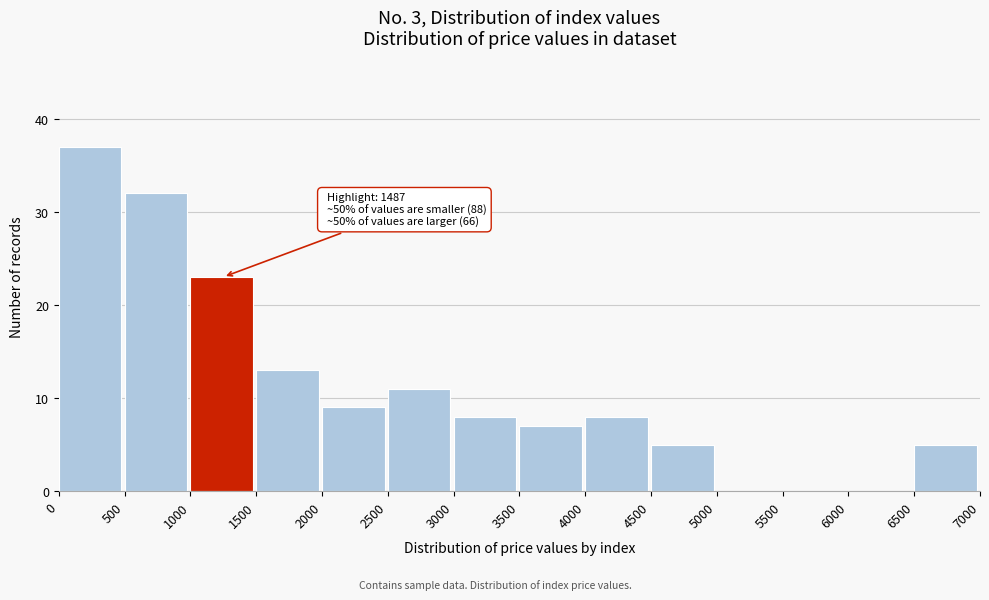

Which range on the x-axis has the tallest bar?

0 to 500